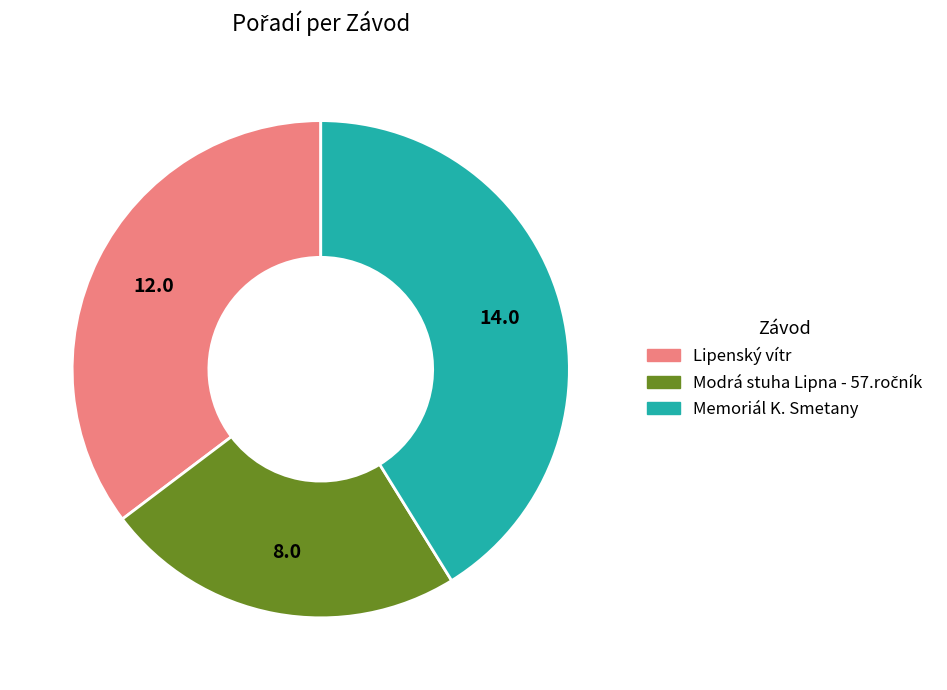

Is Memoriál K. Smetany the majority of the pie?

No